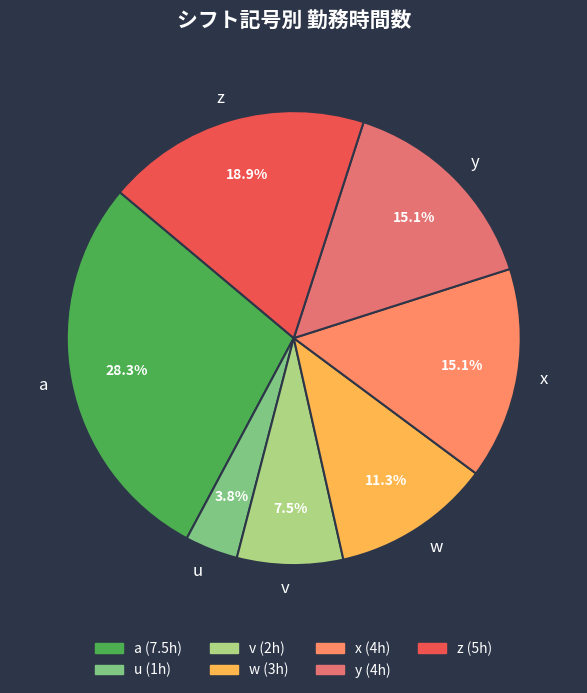

Count the number of slices in the pie.

7